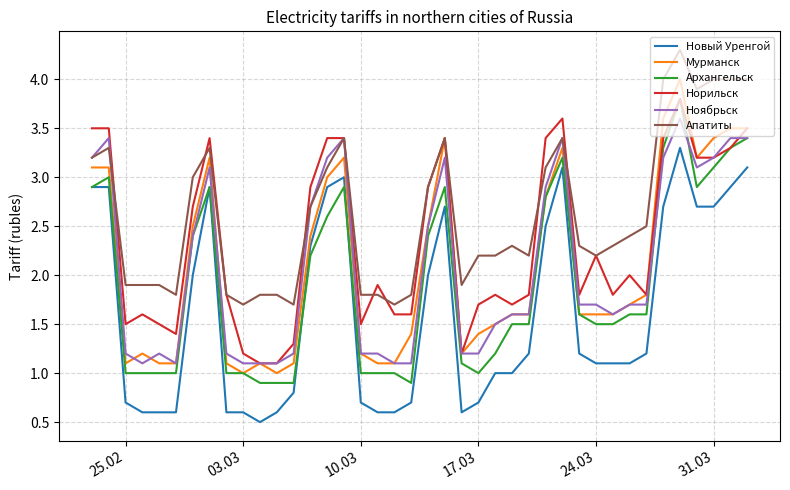

What is the minimum value for Ноябрьск?

1.1